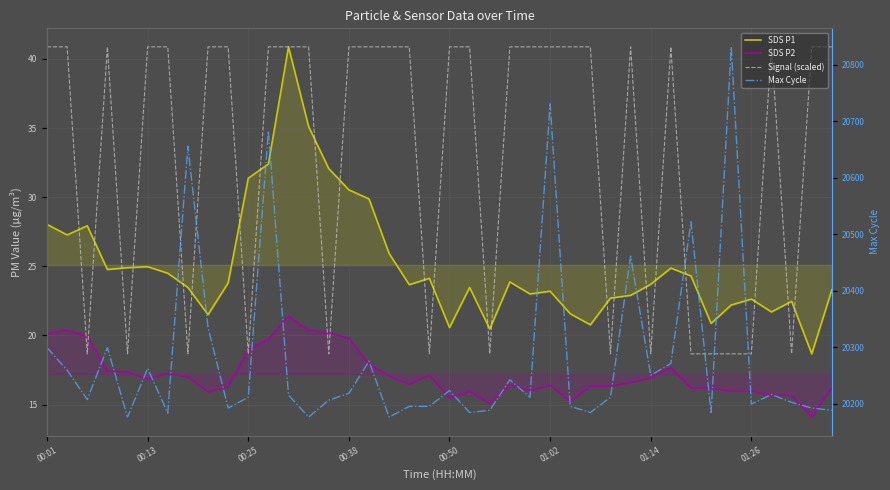

How many series are shown in this chart?

4